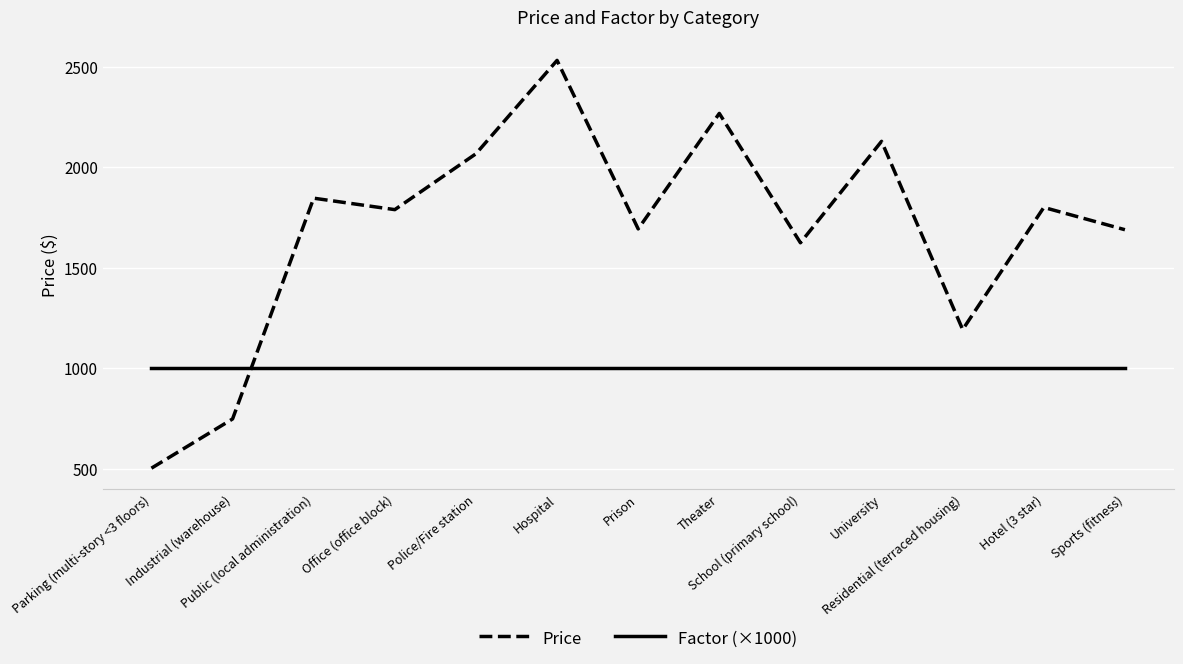

Is this an area chart (filled region under the line)?

No